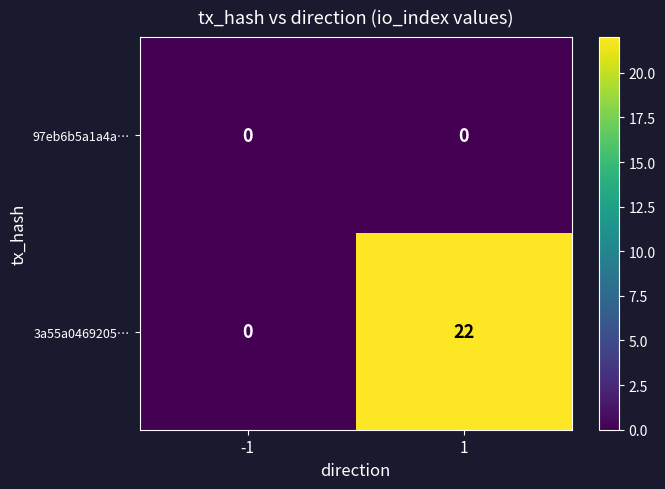

Which series has the largest total across all categories?

3a55a0469205…